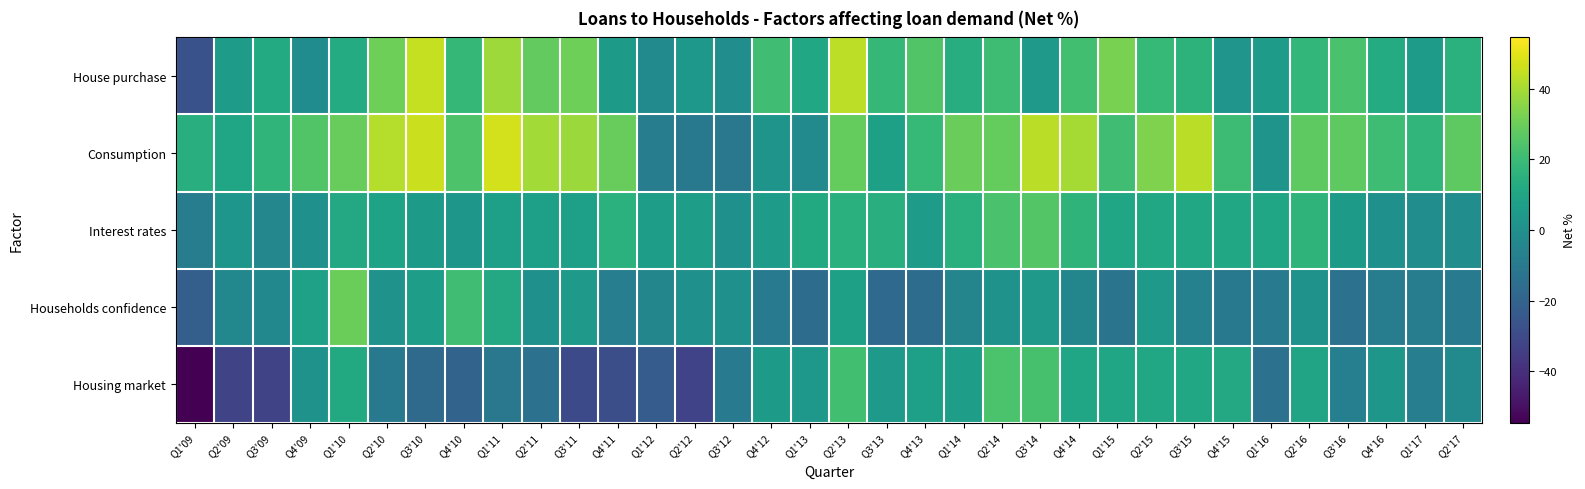

At Q2'11, list the series in order from smallest to largest.

Housing market, Households confidence, Interest rates, House purchase, Consumption